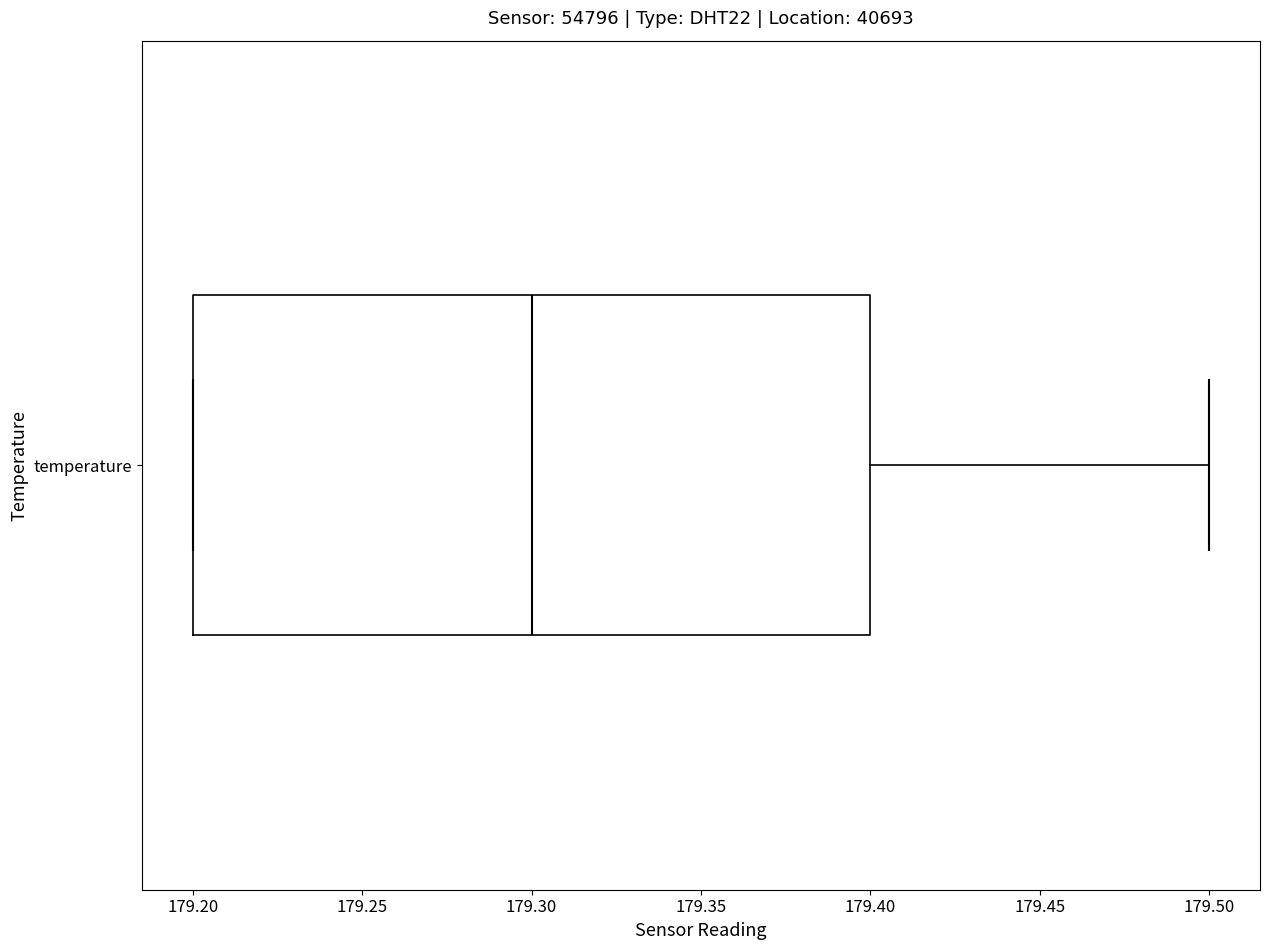

Read this box plot against the x-axis: the position of the median line, the range covered by the box, and the ends of both whiskers. The values are not printed on the chart, so give them approximately, as read against the axis.

median 179.3, box 179.2 to 179.4, whiskers 179.2 to 179.5